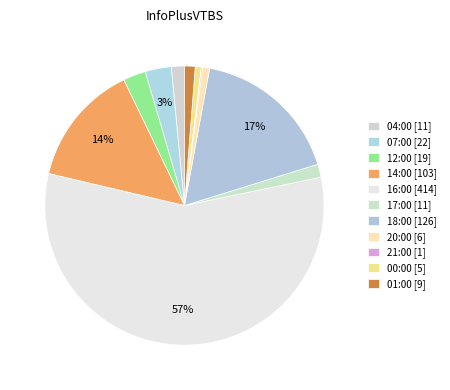

True or false: 18:00 [126] accounts for 17% of the total.

True